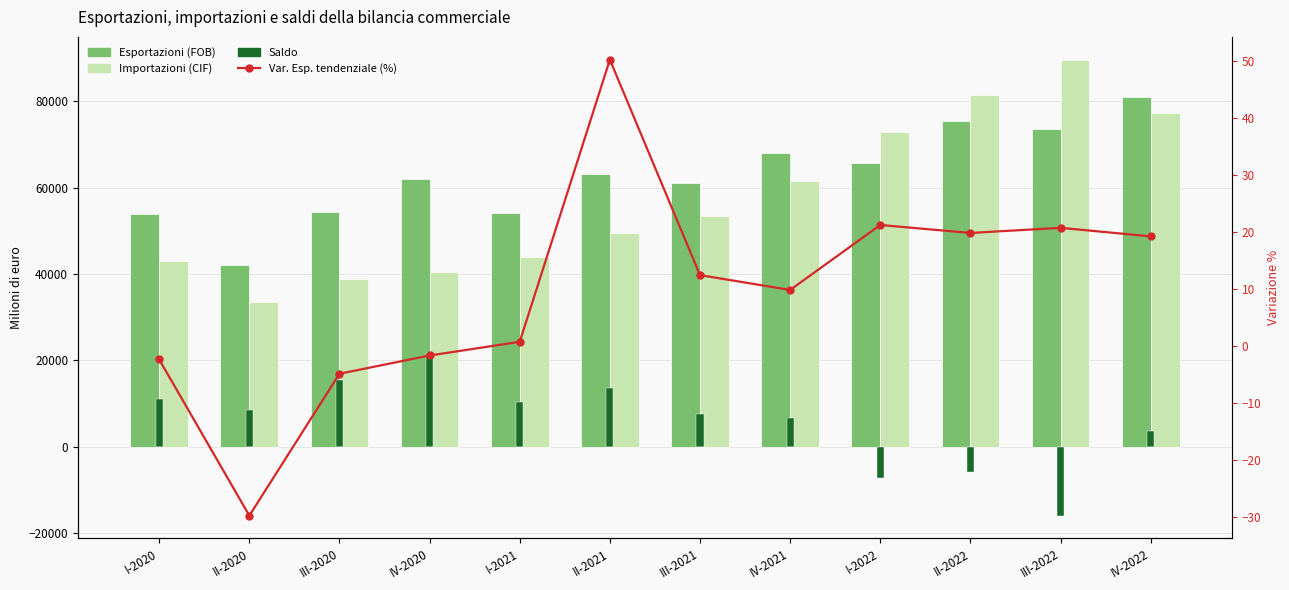

Which label corresponds to the smallest value in the chart?

II-2020